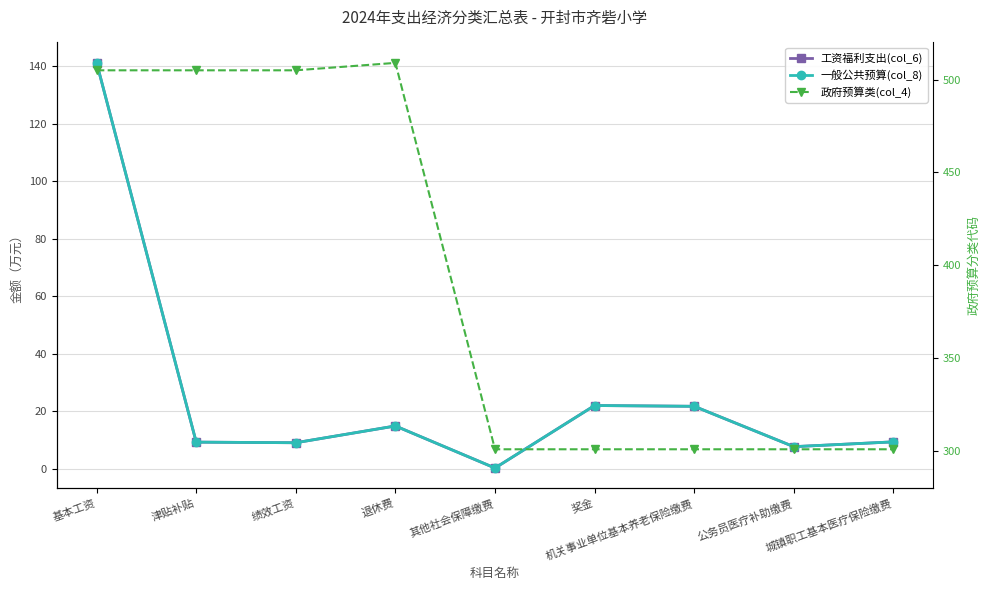

True or false: 政府预算类(col_4) and 工资福利支出(col_6) intersect in this chart.

False